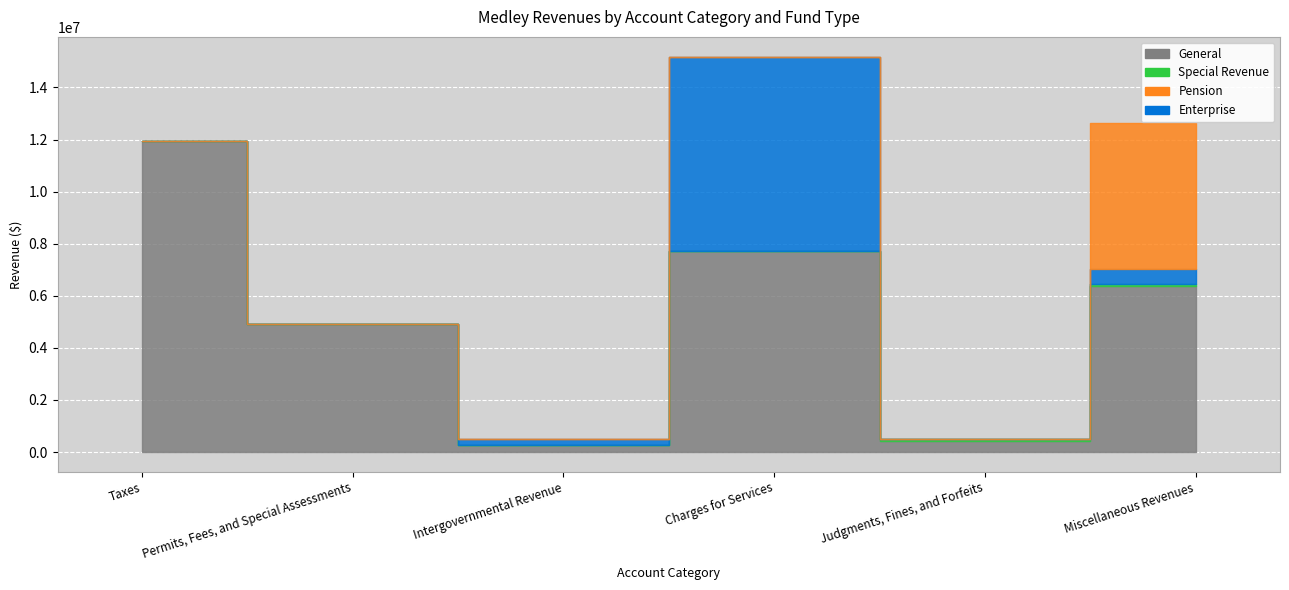

Between Taxes and Permits, Fees, and Special Assessments, which series saw the biggest shift?

General